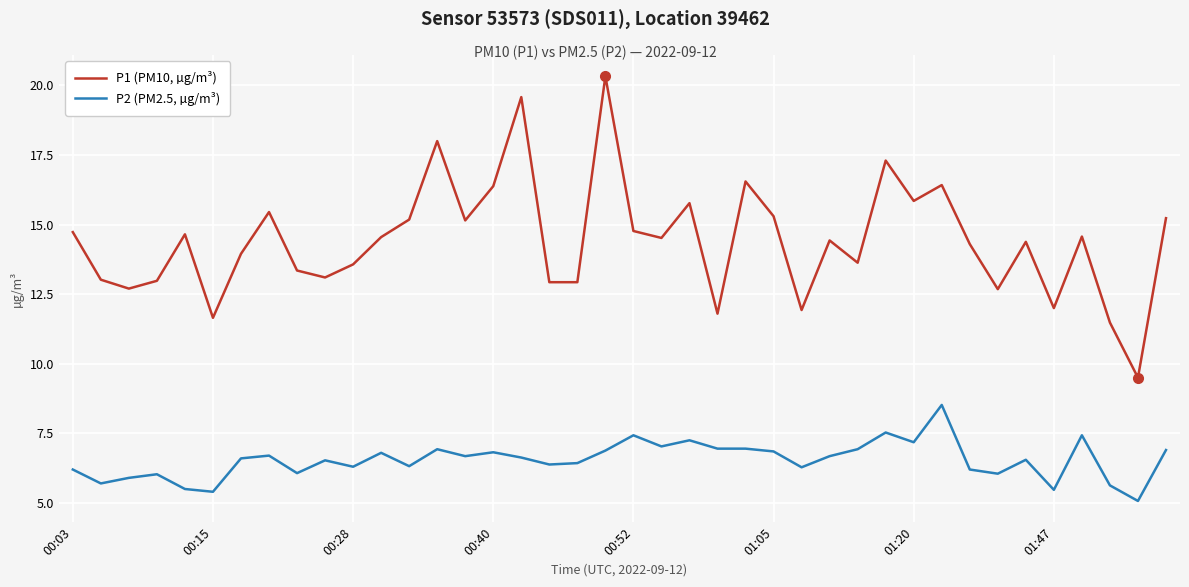

True or false: P1 (PM10, µg/m³) and P2 (PM2.5, µg/m³) intersect in this chart.

False